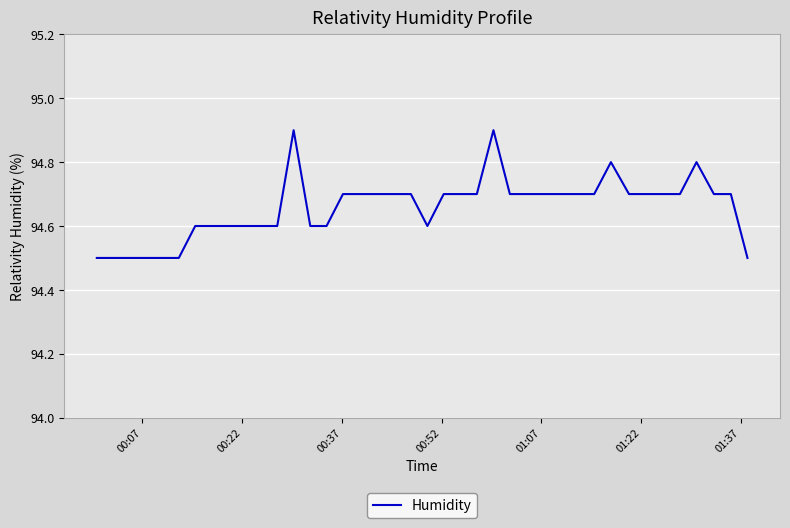

What is the maximum value shown in the chart?

94.9